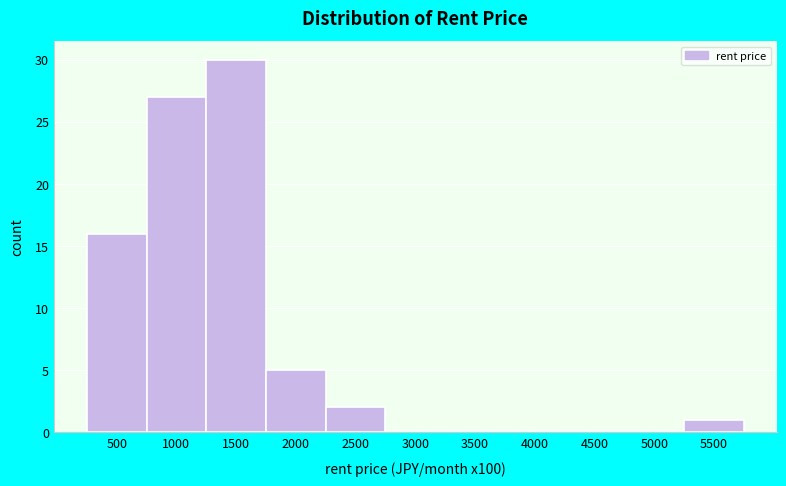

Reading left to right, list all the values displayed in this chart.

500=16	1000=27	1500=30	2000=5	2500=2	3000=0	3500=0	4000=0	4500=0	5000=0	5500=1